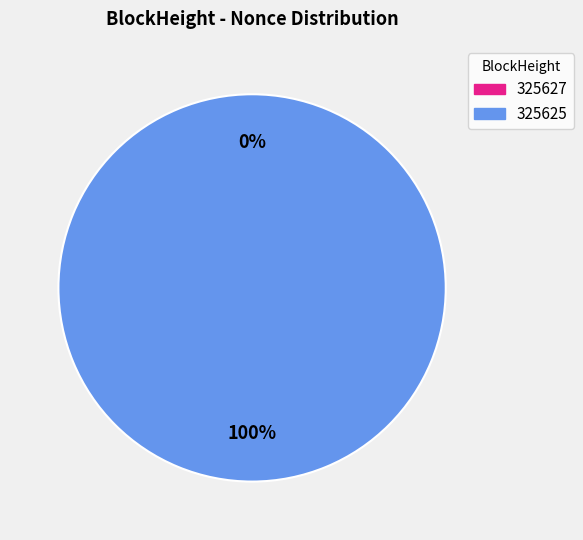

Is it true that 325627 is 0% of the pie?

True